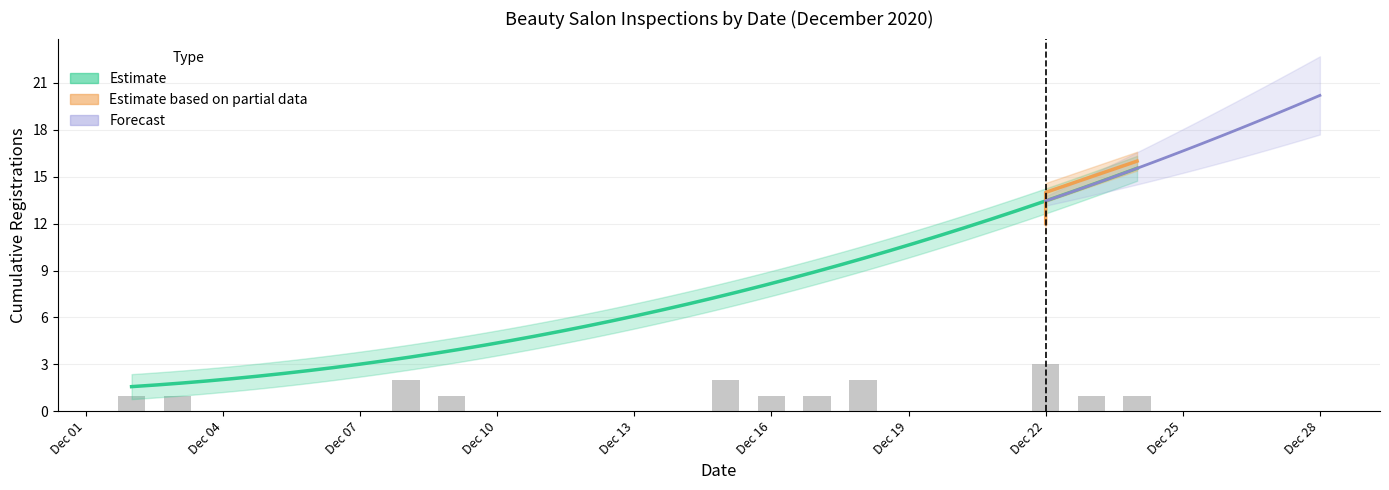

Between 2020-12-18 and 2020-12-03, which is larger?

2020-12-18